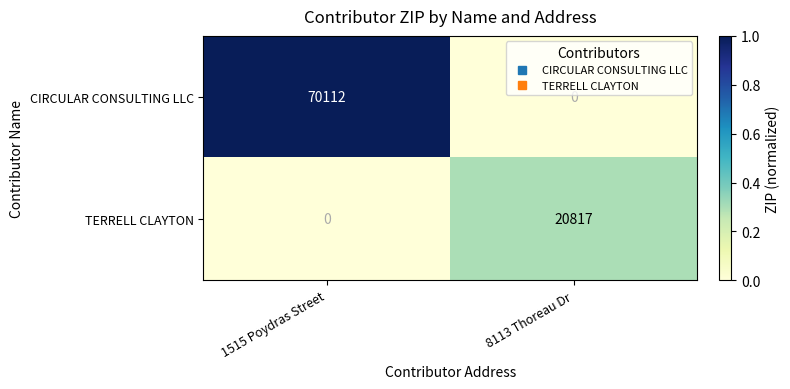

Rank the series by their maximum value, from highest to lowest.

CIRCULAR CONSULTING LLC, TERRELL CLAYTON